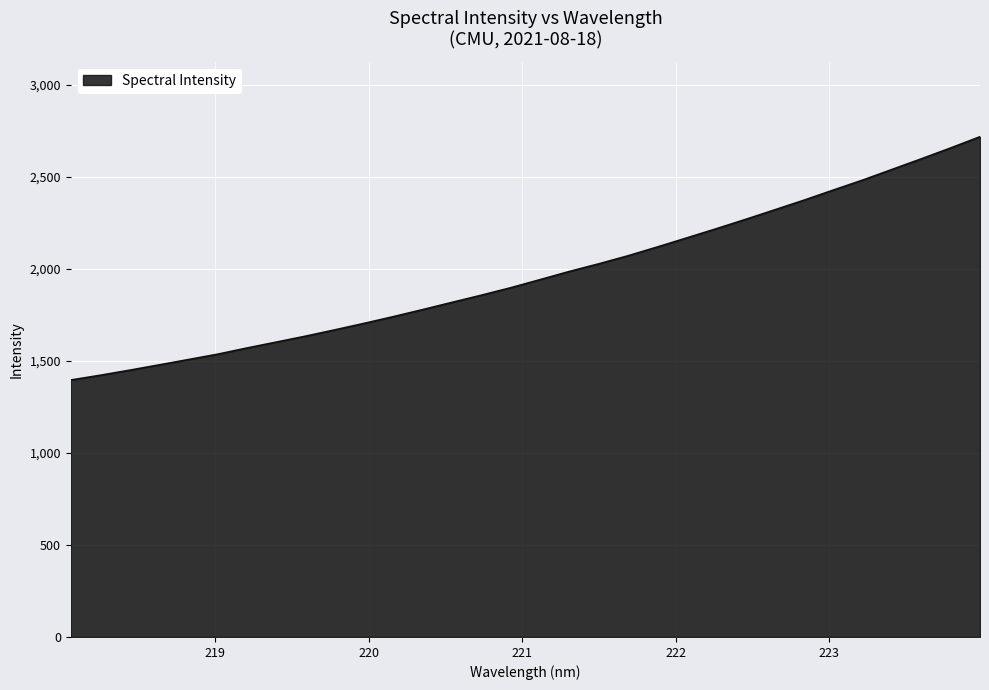

What is the difference between the maximum and minimum values?

1321.3